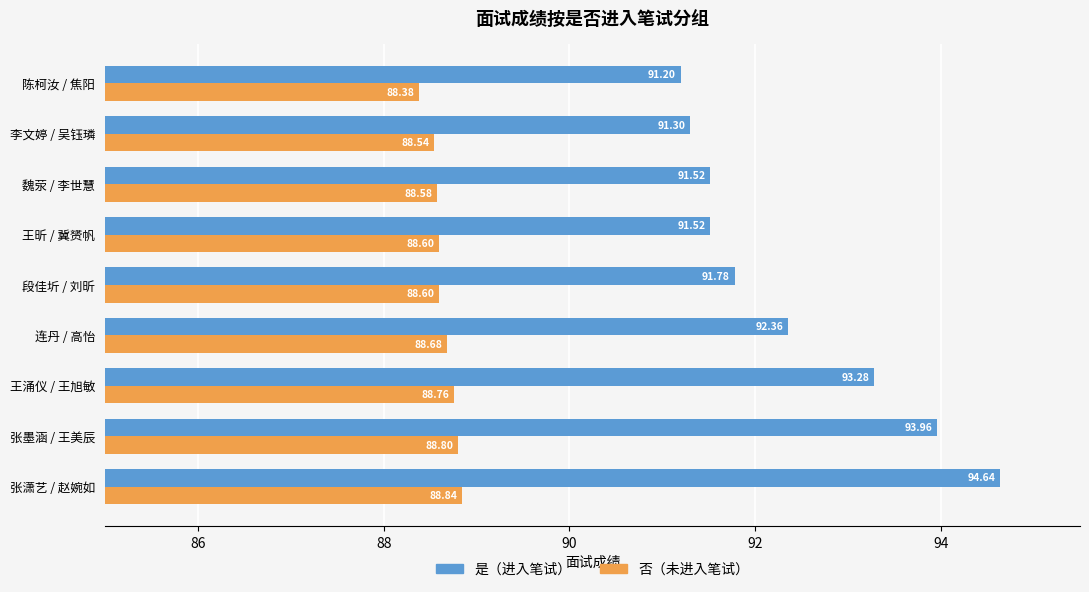

Is the value of 是（进入笔试） at 段佳圻 / 刘昕 greater than the value of 否（未进入笔试） at 段佳圻 / 刘昕?

Yes